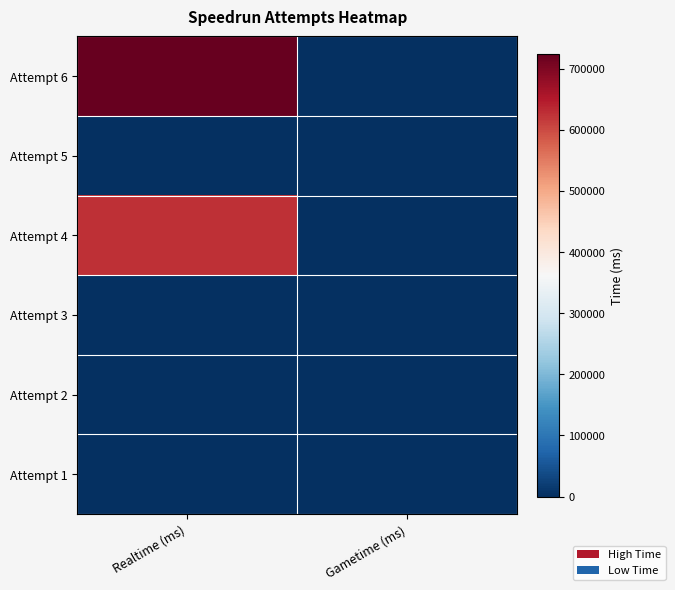

What is the total value across all series at Realtime (ms)?

1350445